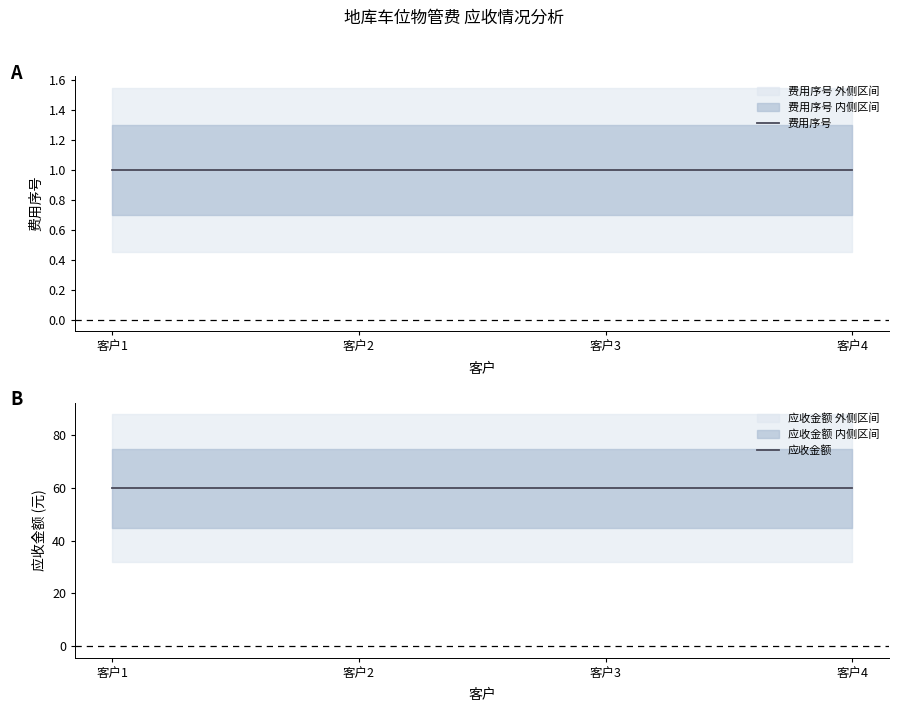

How many categories are shown in the chart?

4